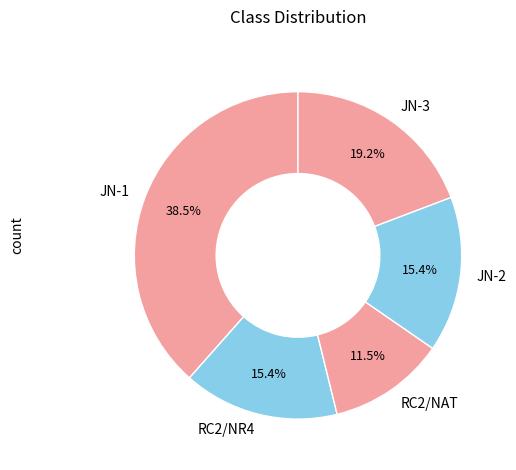

Does JN-2 account for over 50% of the chart?

No